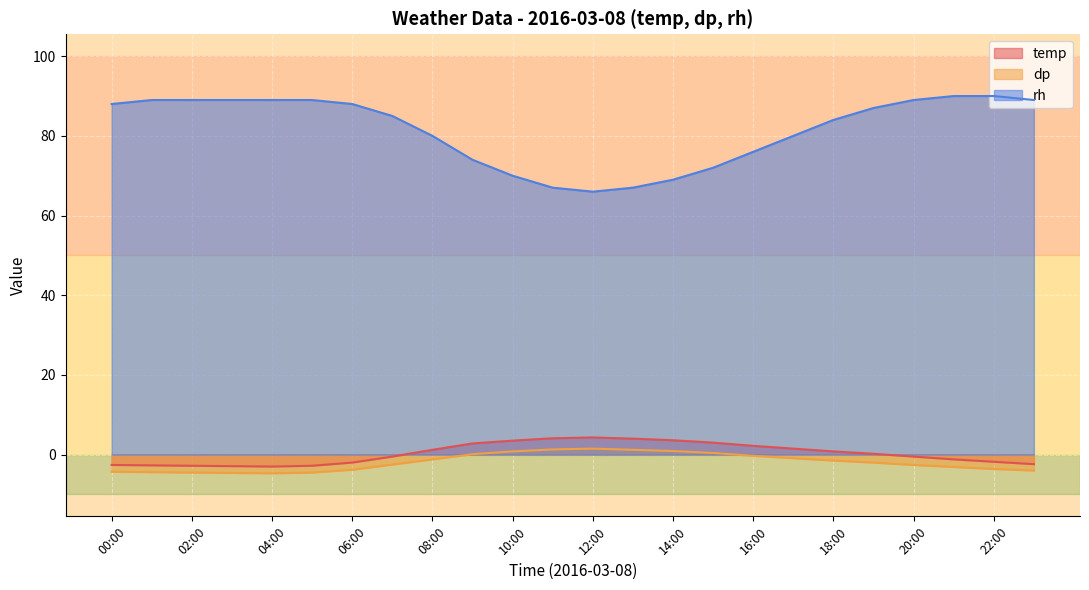

What is the difference between the maximum and minimum values in the dp series?

6.2